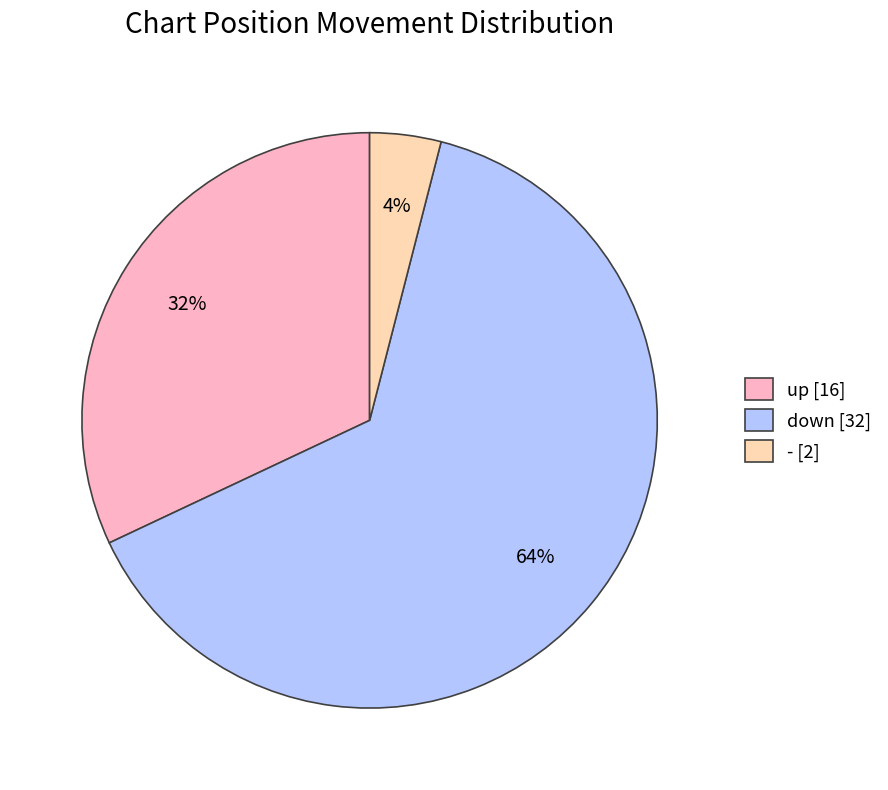

Count the number of slices in the pie.

3